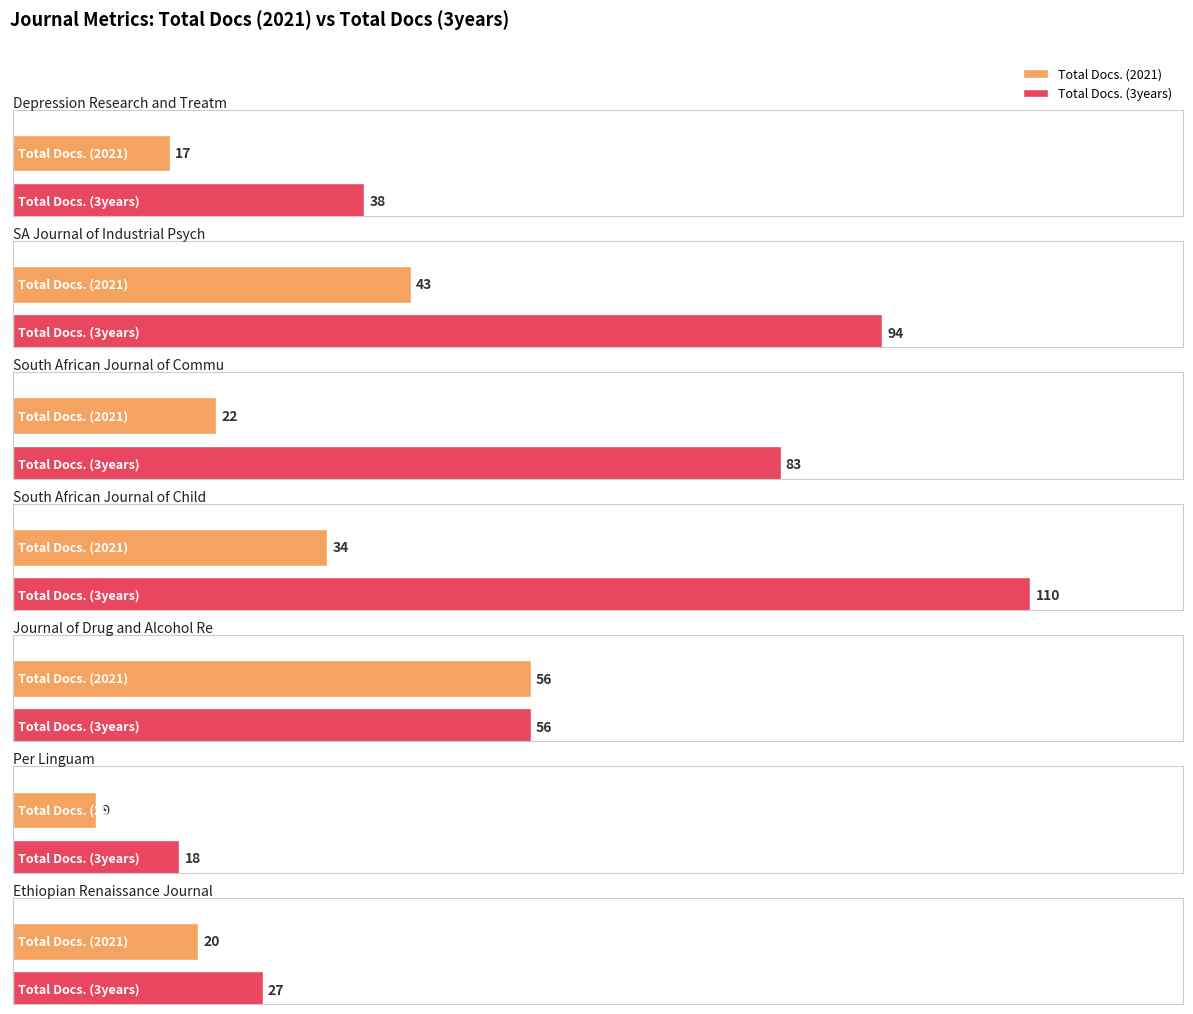

What is the label of the 1st bar from the right?

Ethiopian Renaissance Journal